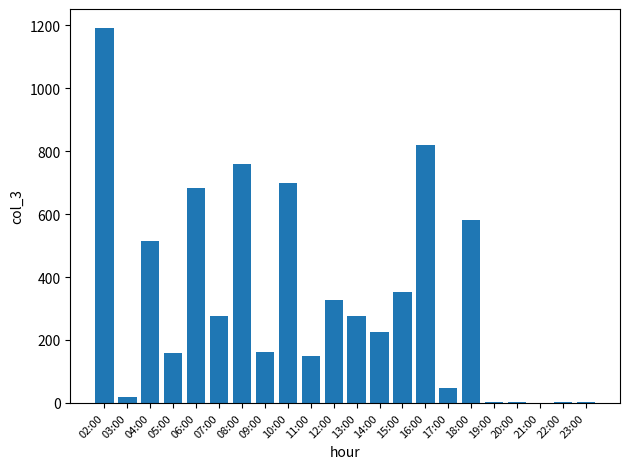

Where is the data nearest to the value 596?

18:00